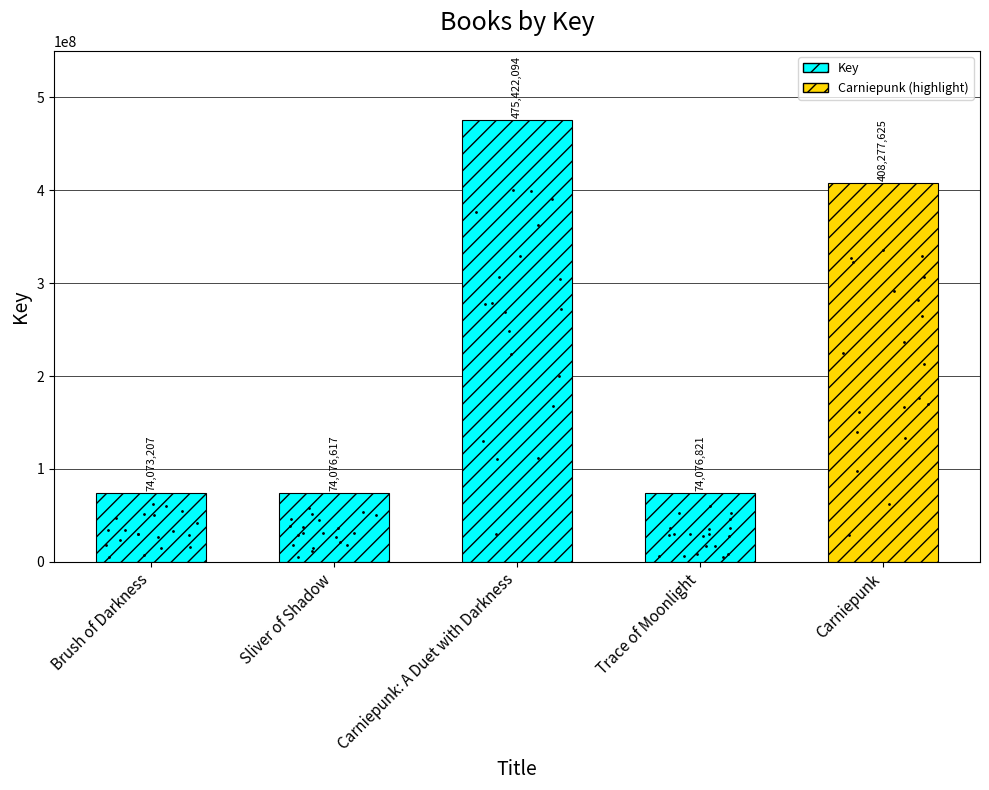

Reading left to right, what are all the values shown in this chart?

74073207	74076617	475422094	74076821	408277625